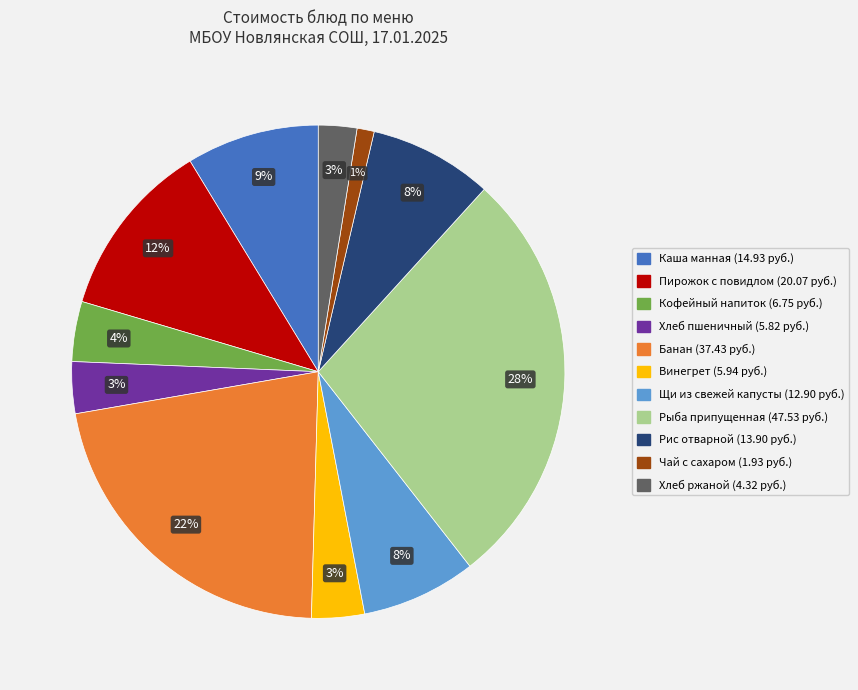

To the nearest percent, what is the difference between the largest and smallest slice percentages?

27%